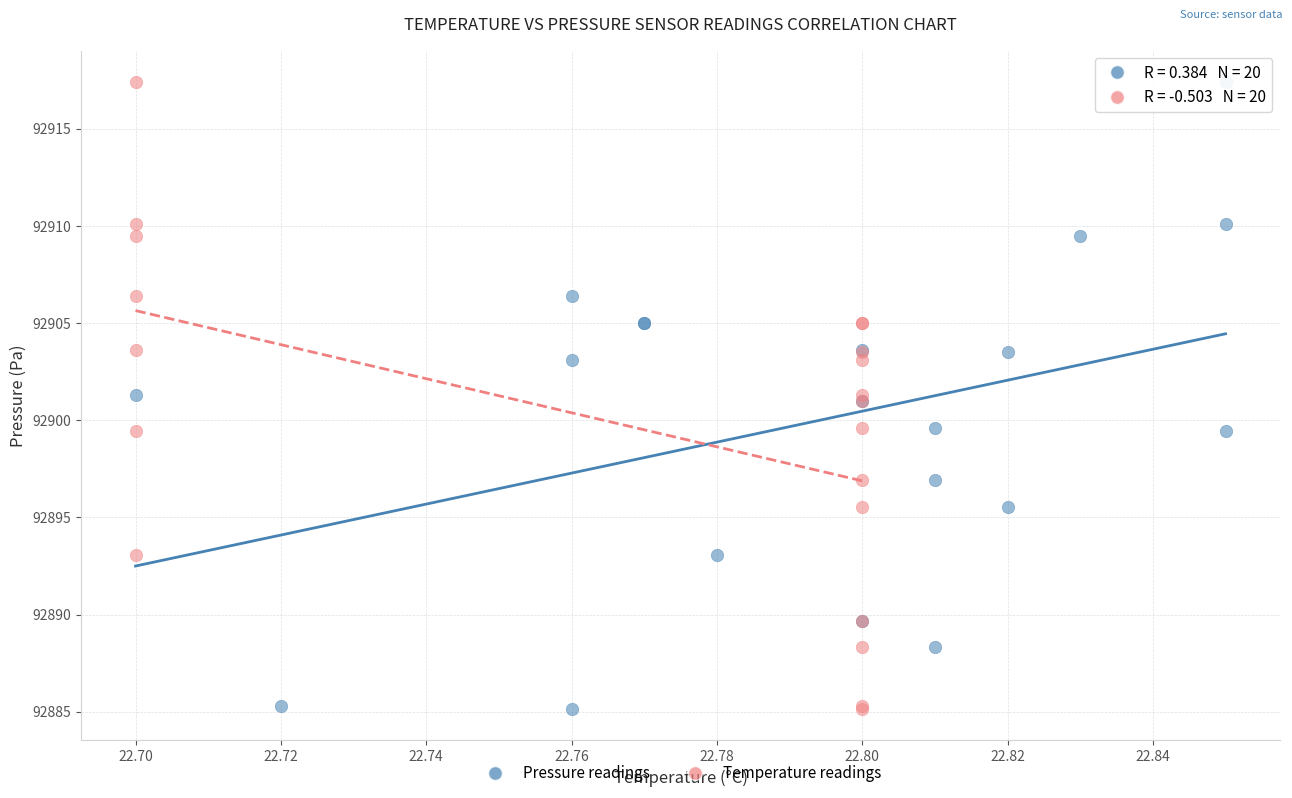

What are all the series names shown in the legend?

Pressure readings, Temperature readings